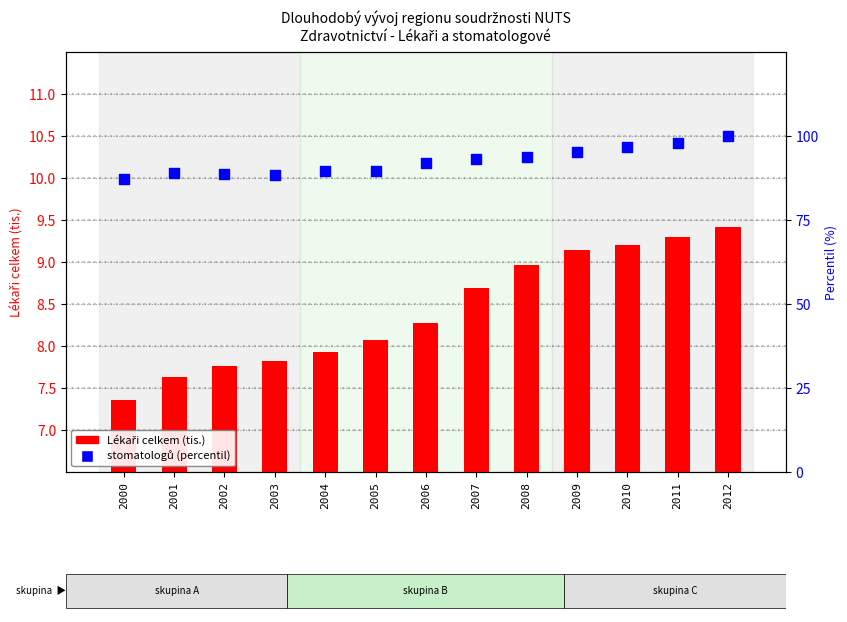

At which category is the sum across all series the highest?

2012